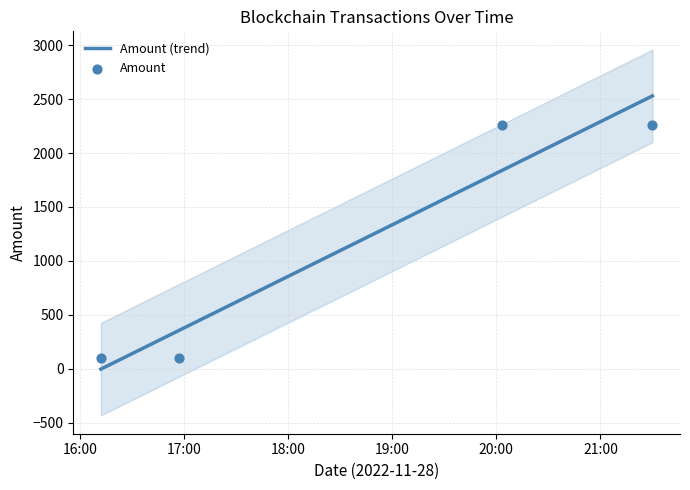

Which has a higher value, 2022-11-28 16:57:00 or 2022-11-28 16:12:00?

2022-11-28 16:12:00